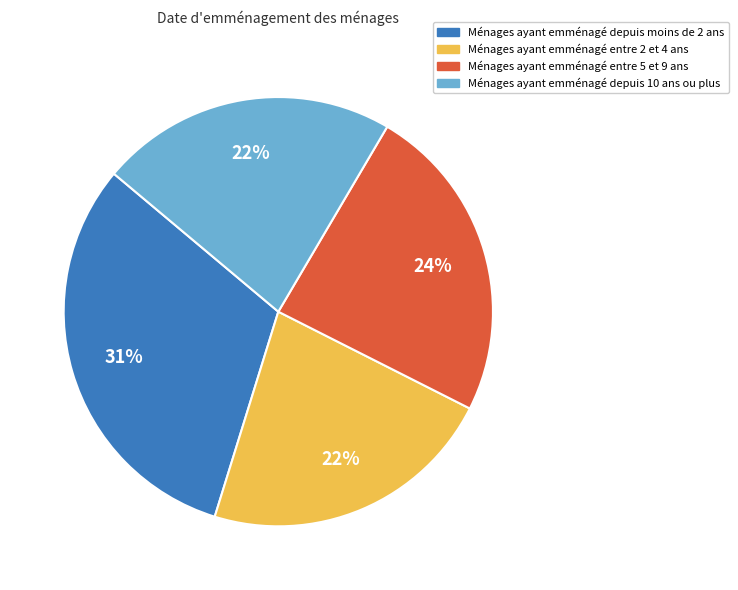

To the nearest percent, what portion does Ménages ayant emménagé entre 5 et 9 ans represent?

24%